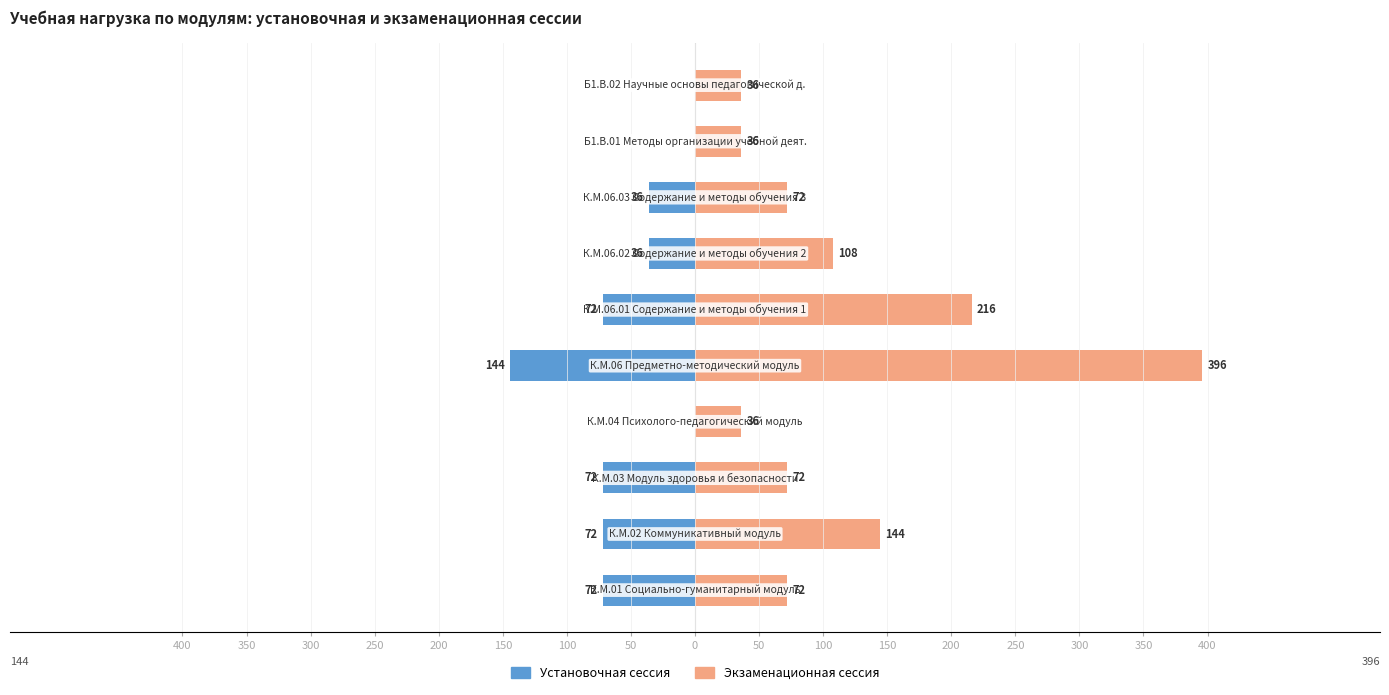

At 300, list the series in order from smallest to largest.

Установочная сессия, Экзаменационная сессия